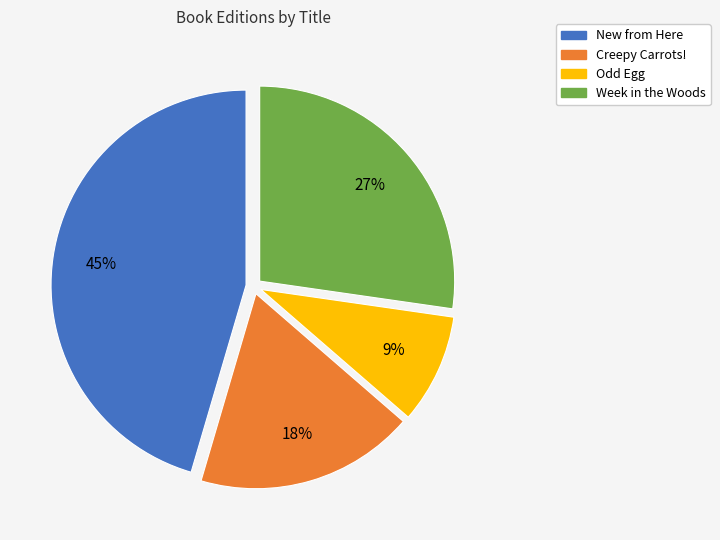

Which category has the smallest portion of the pie?

Odd Egg